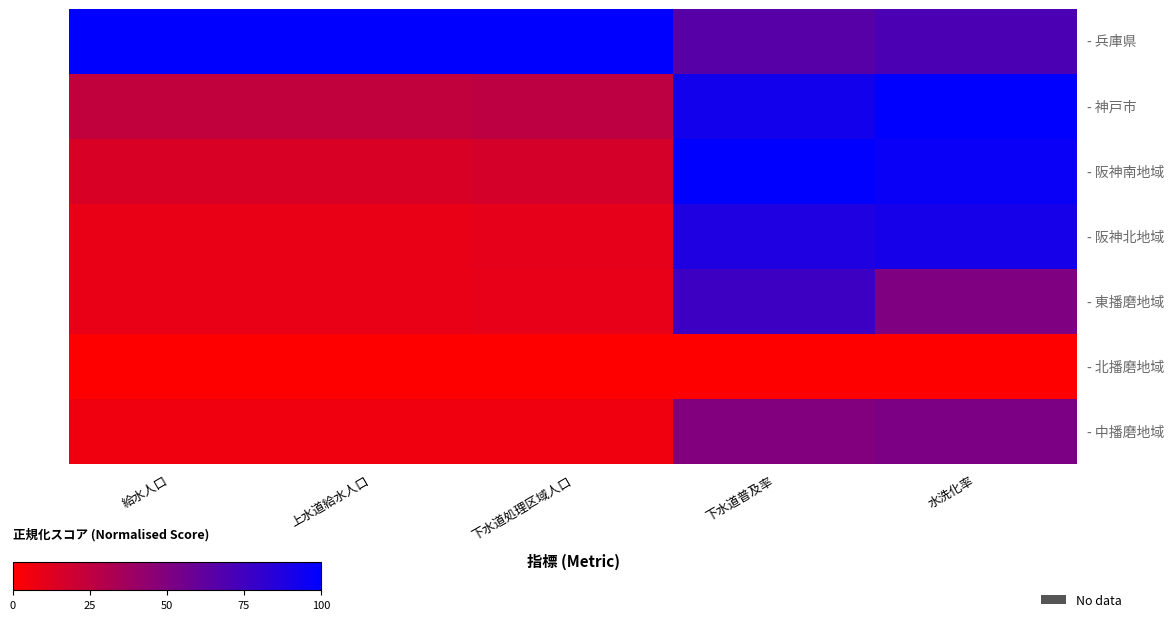

Rank the series at 下水道普及率 from highest to lowest value.

- 阪神南地域, - 神戸市, - 阪神北地域, - 東播磨地域, - 兵庫県, - 中播磨地域, - 北播磨地域